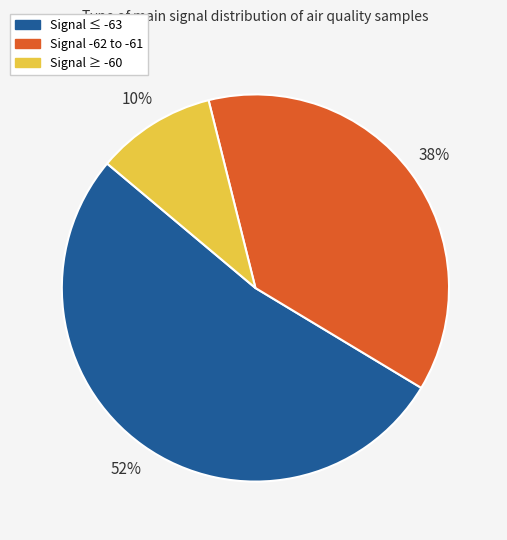

Is there a majority slice in this chart?

Yes